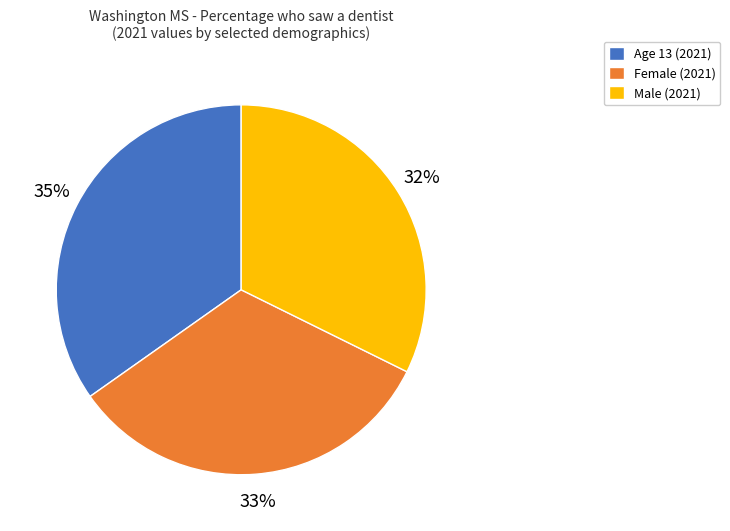

Do Age 13 (2021) and Female (2021) together represent more than half of the pie?

Yes